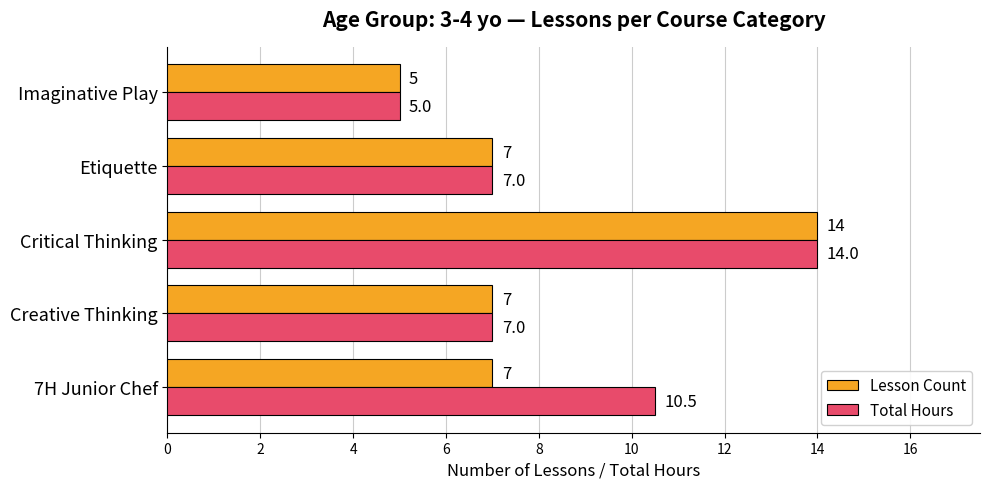

What is the difference between the maximum and minimum values in the Lesson Count series?

9.0